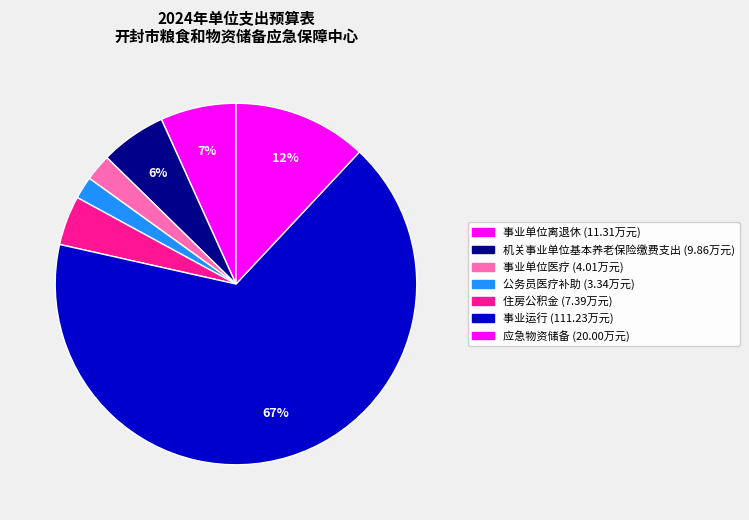

Count the number of slices in the pie.

7